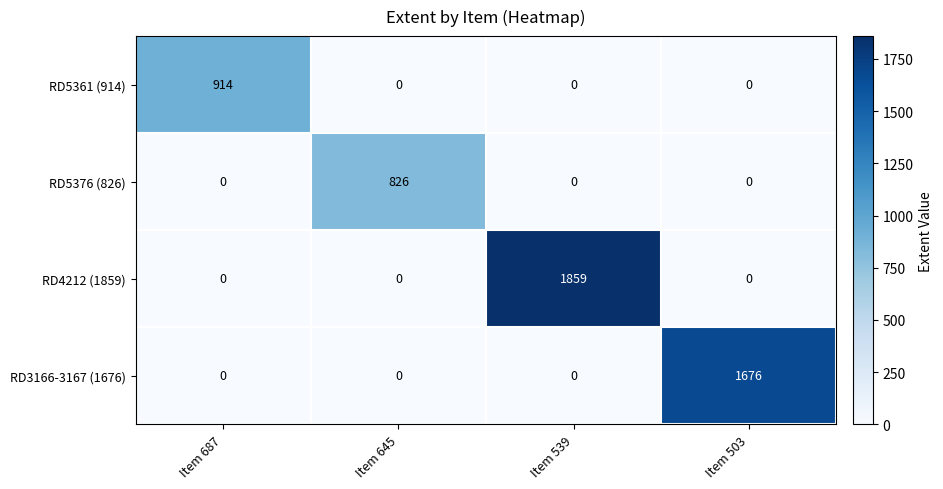

The RD5361 (914) series shows 354 at Item 539. True or false?

False